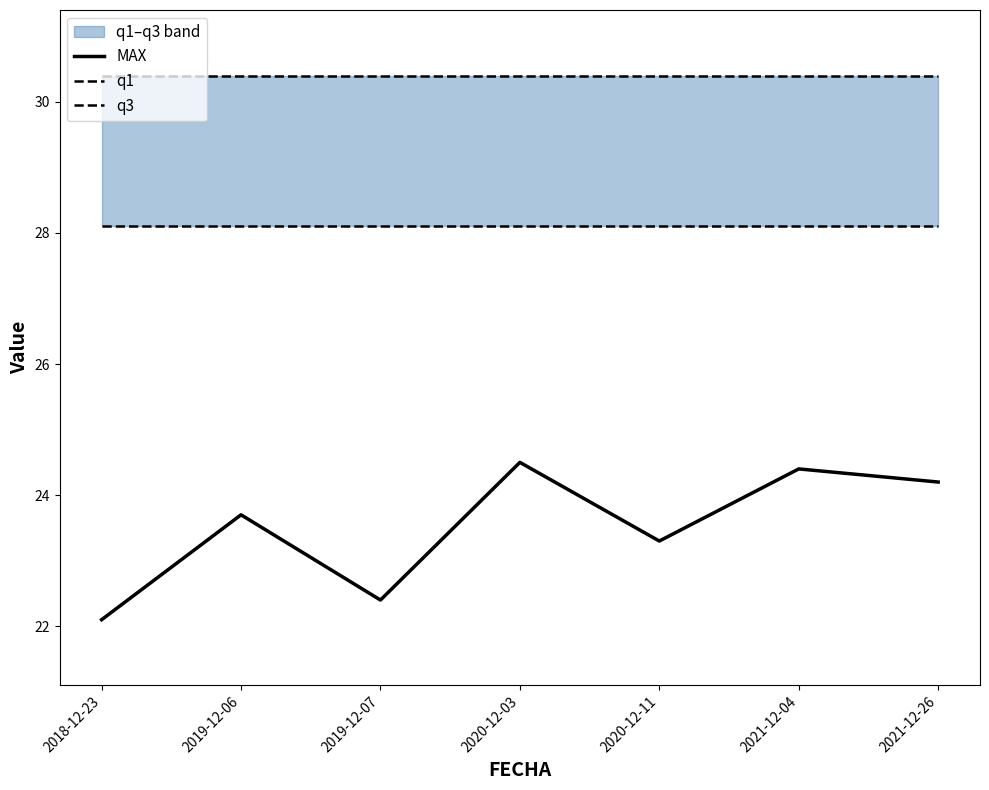

True or false: q3 and q1 cross at least once.

False